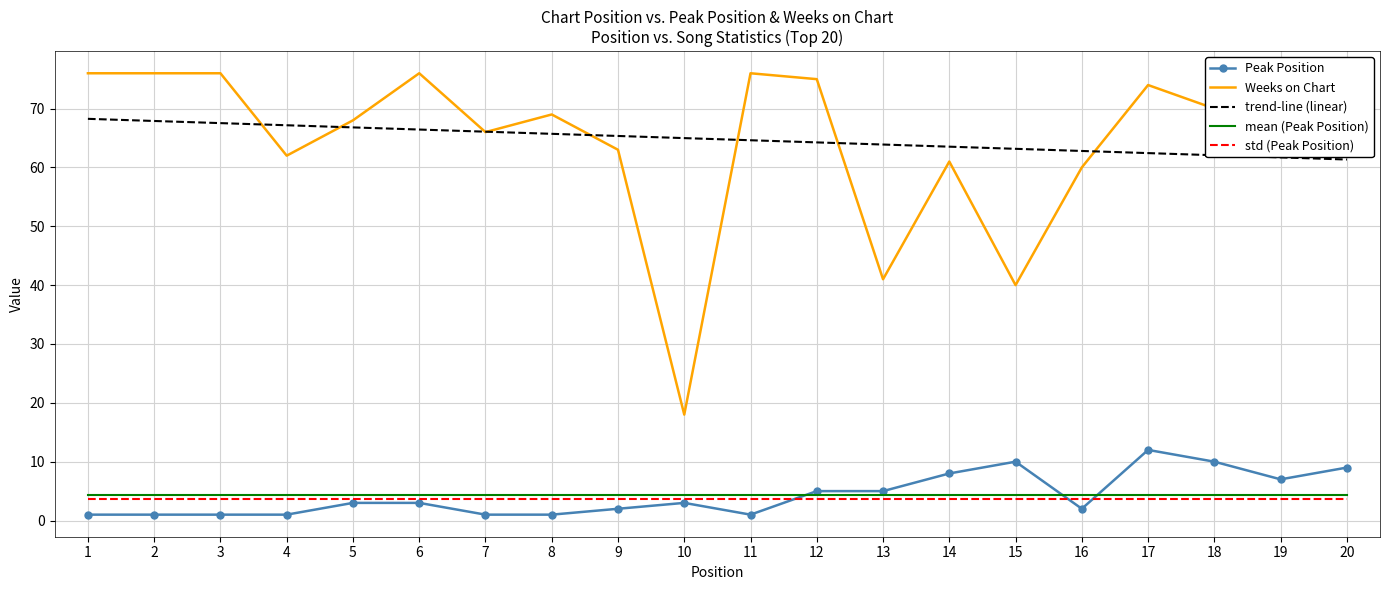

Reading left to right, list all the values displayed in this chart.

Peak Position: 1=1.0	2=1.0	3=1.0	4=1.0	5=3.0	6=3.0	7=1.0	8=1.0	9=2.0	10=3.0	11=1.0	12=5.0	13=5.0	14=8.0	15=10.0	16=2.0	17=12.0	18=10.0	19=7.0	20=9.0
Weeks on Chart: 1=76.0	2=76.0	3=76.0	4=62.0	5=68.0	6=76.0	7=66.0	8=69.0	9=63.0	10=18.0	11=76.0	12=75.0	13=41.0	14=61.0	15=40.0	16=60.0	17=74.0	18=70.0	19=76.0	20=73.0
trend-line (linear): 1=68.3	2=67.9	3=67.5	4=67.2	5=66.8	6=66.4	7=66.1	8=65.7	9=65.3	10=65.0	11=64.6	12=64.3	13=63.9	14=63.5	15=63.2	16=62.8	17=62.4	18=62.1	19=61.7	20=61.3
mean (Peak Position): 1=4.3	2=4.3	3=4.3	4=4.3	5=4.3	6=4.3	7=4.3	8=4.3	9=4.3	10=4.3	11=4.3	12=4.3	13=4.3	14=4.3	15=4.3	16=4.3	17=4.3	18=4.3	19=4.3	20=4.3
std (Peak Position): 1=3.6	2=3.6	3=3.6	4=3.6	5=3.6	6=3.6	7=3.6	8=3.6	9=3.6	10=3.6	11=3.6	12=3.6	13=3.6	14=3.6	15=3.6	16=3.6	17=3.6	18=3.6	19=3.6	20=3.6